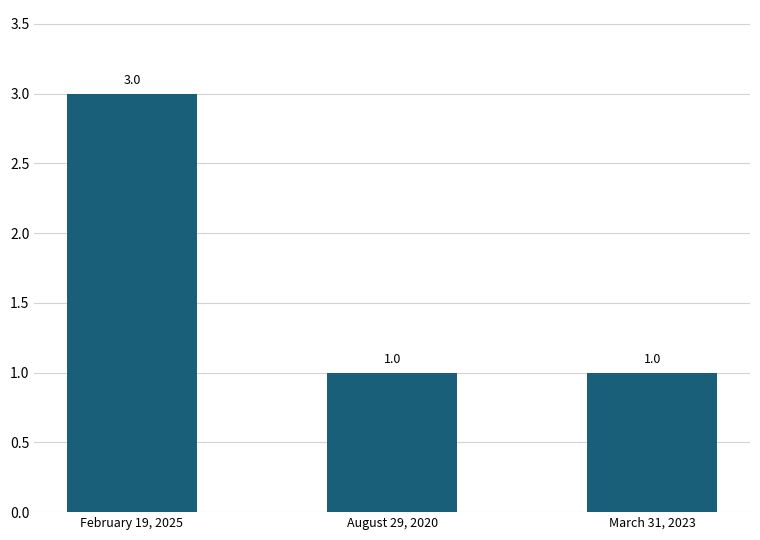

What is the greatest value displayed?

3